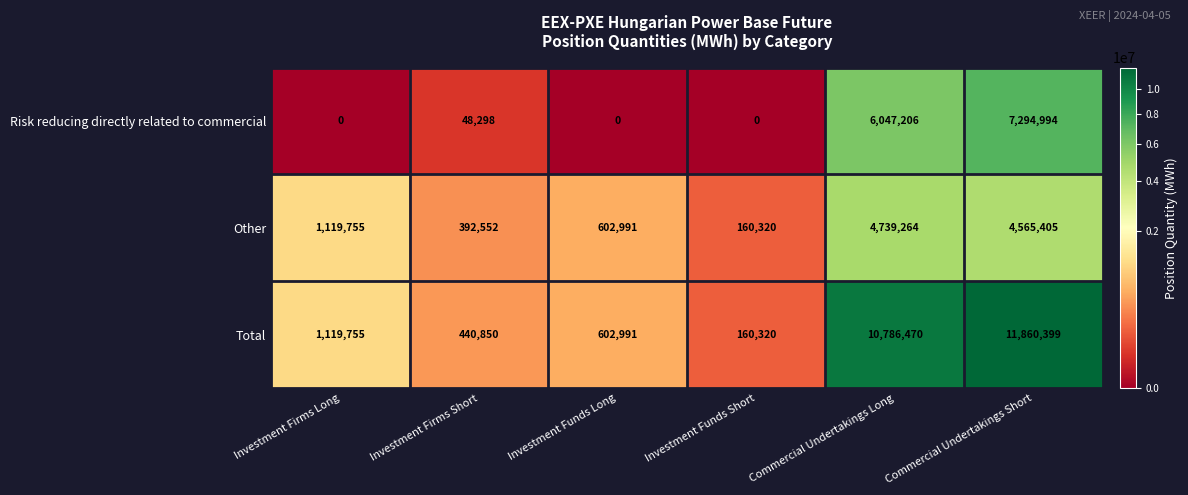

Which series has the widest spread of values?

Total